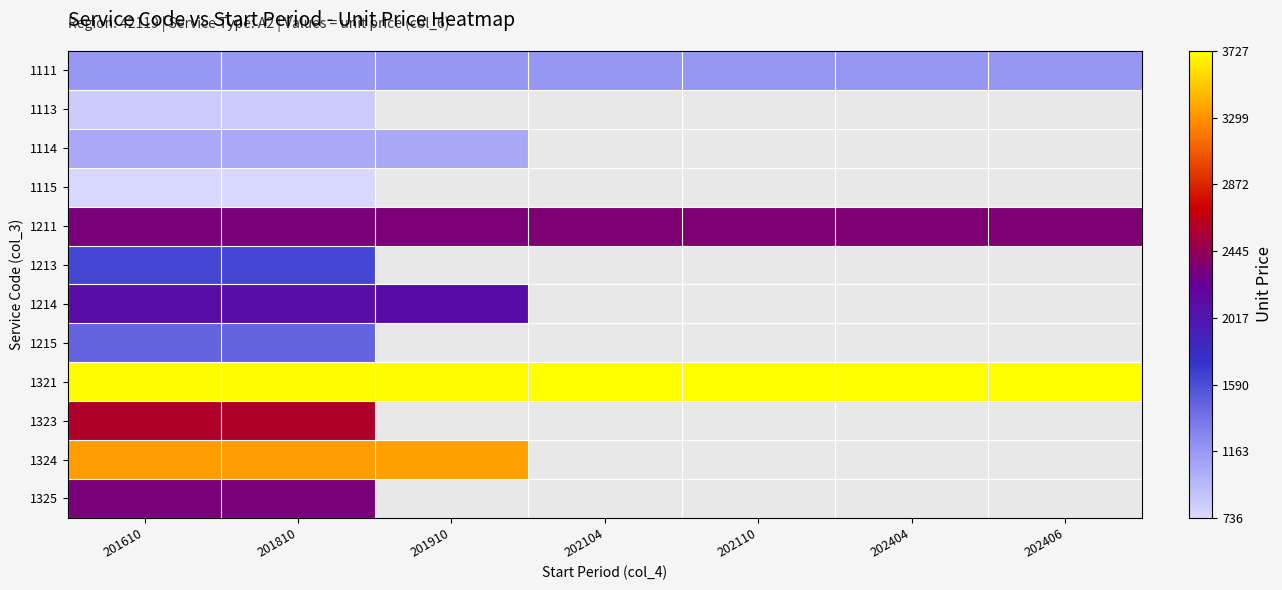

How many values in 1323 are above zero?

2